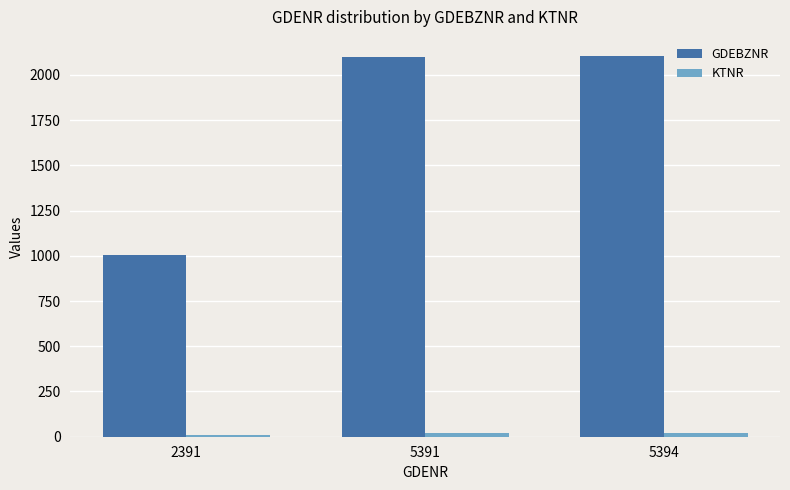

Is it true that GDEBZNR equals 3649 at 5394?

False